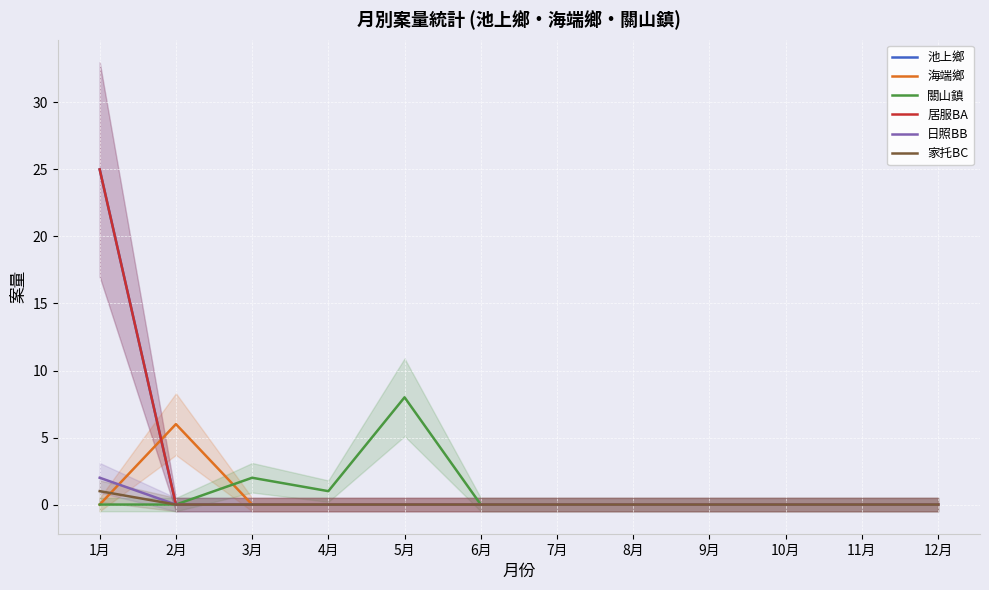

How many values in the 日照BB series exceed 0?

1